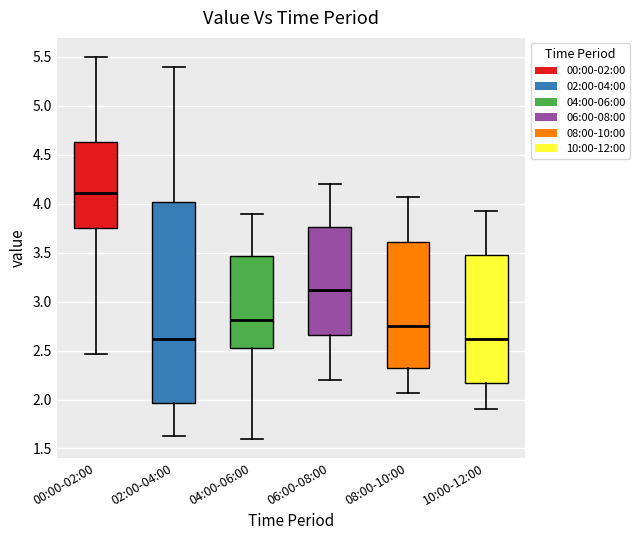

Reading left to right, transcribe this box plot: for each box, give where its median line is, the range the box spans, and where its two whiskers end, as read against the y-axis. The values are not printed on the chart, so give them approximately, as read against the axis.

00:00-02:00: median 4.10, box 3.75 to 4.65, whiskers 2.45 to 5.50
02:00-04:00: median 2.60, box 1.95 to 4.00, whiskers 1.65 to 5.40
04:00-06:00: median 2.80, box 2.50 to 3.45, whiskers 1.60 to 3.90
06:00-08:00: median 3.10, box 2.65 to 3.75, whiskers 2.20 to 4.20
08:00-10:00: median 2.75, box 2.30 to 3.60, whiskers 2.05 to 4.05
10:00-12:00: median 2.60, box 2.15 to 3.45, whiskers 1.90 to 3.95